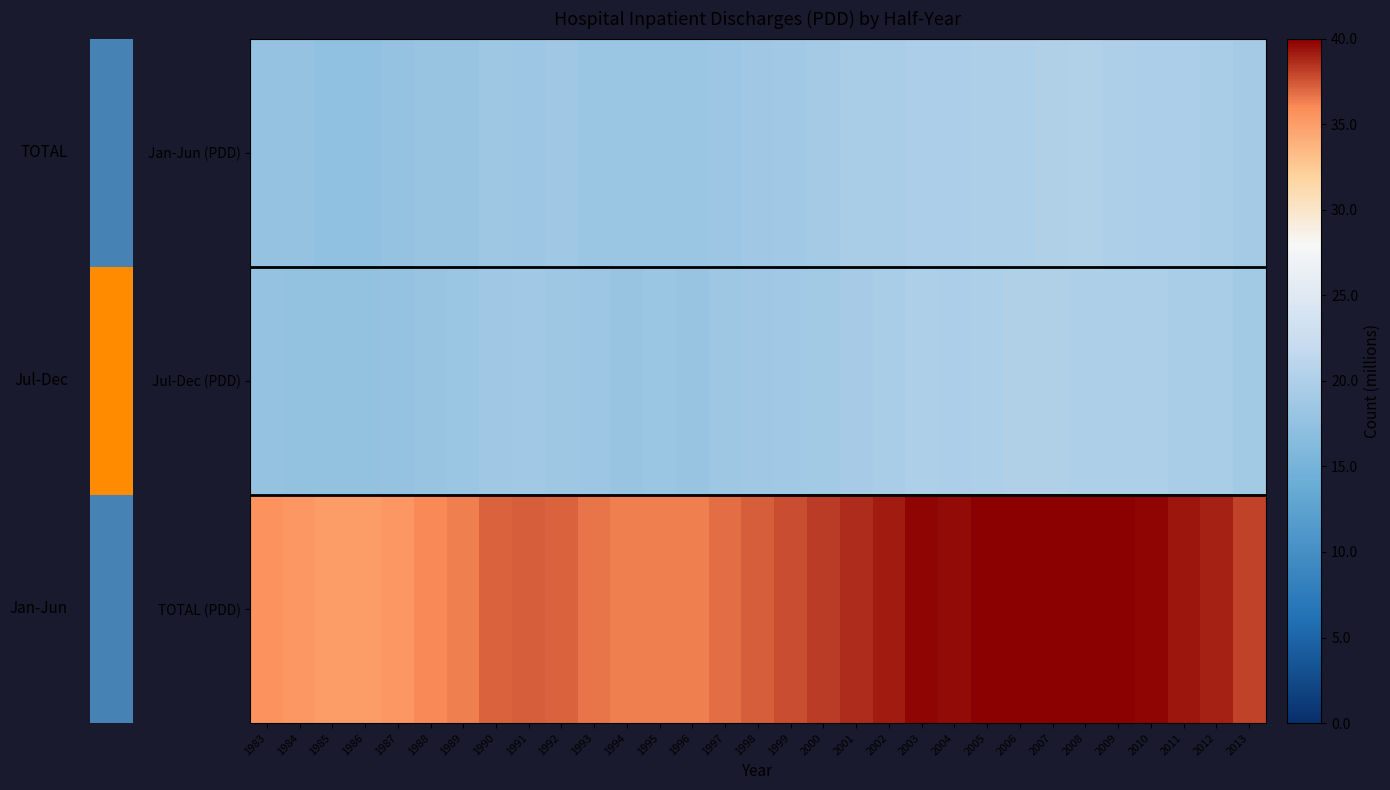

Which series has the largest total across all categories?

TOTAL (PDD)